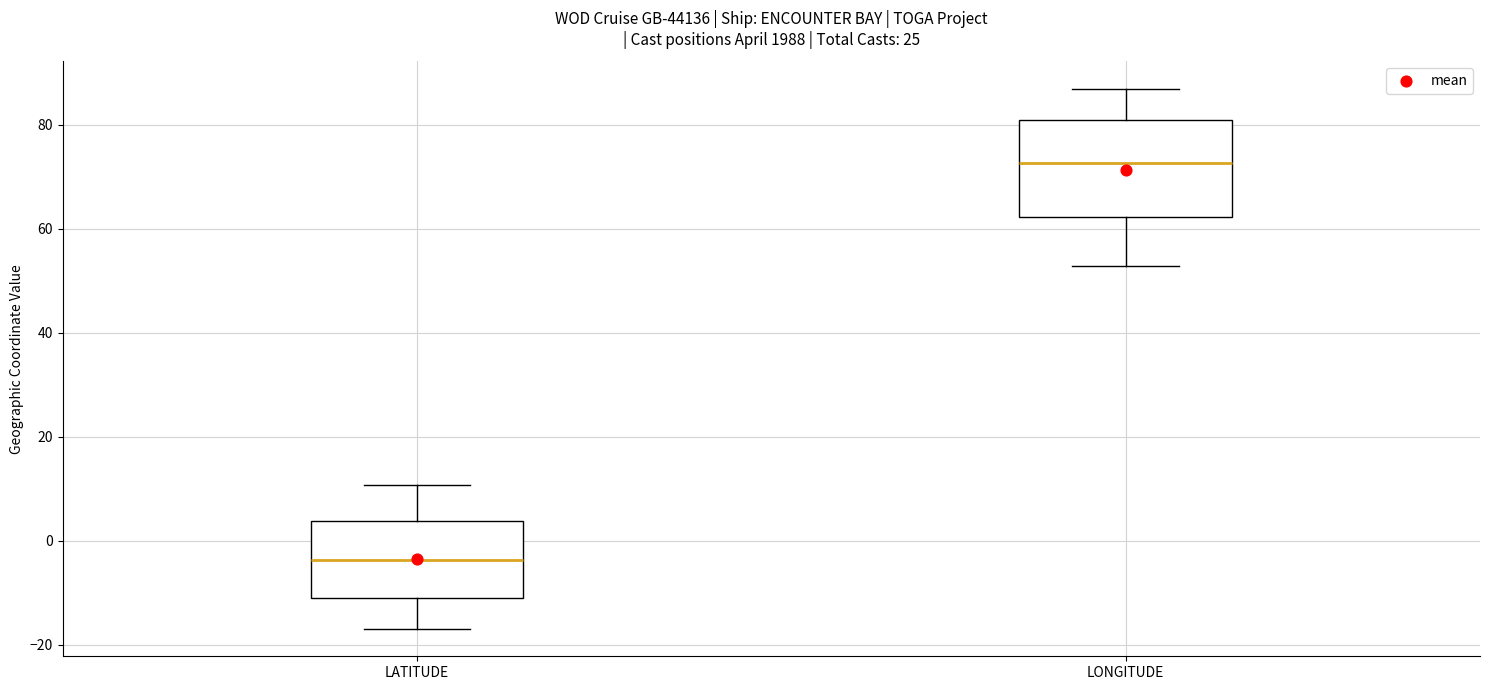

Comparing the boxes themselves (not the whiskers), which one is the tallest?

LONGITUDE